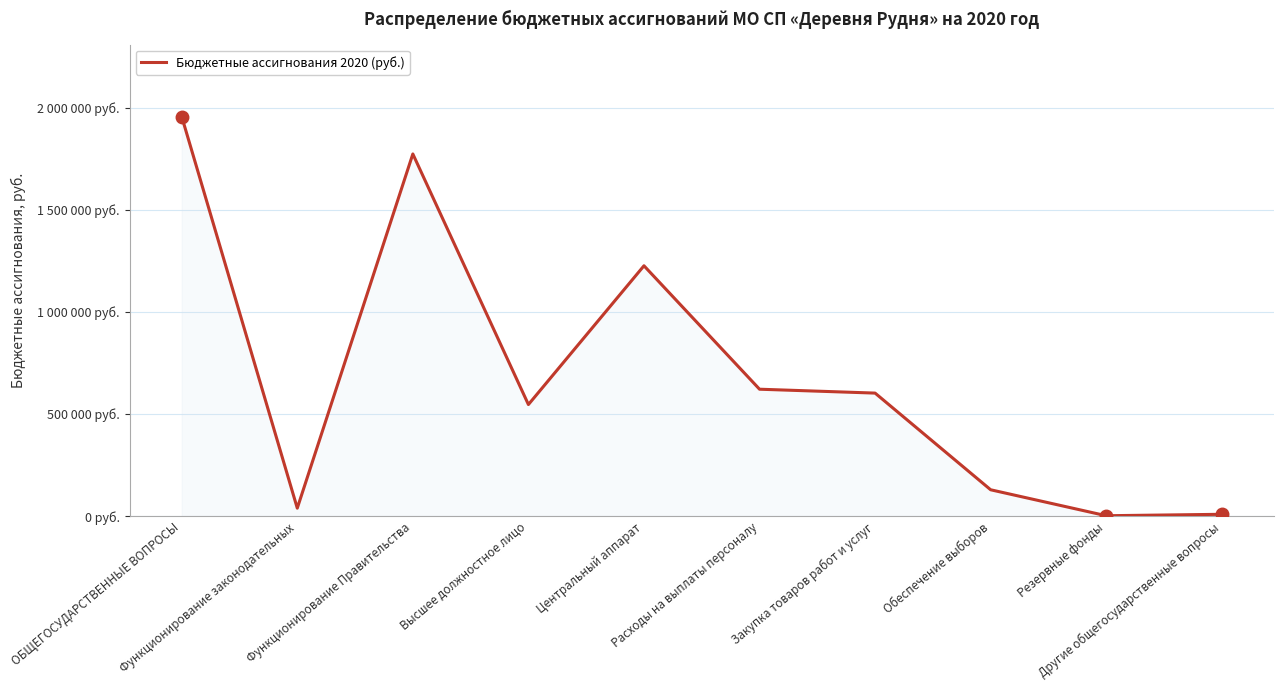

At which category does the data reach its first local peak?

Функционирование Правительства